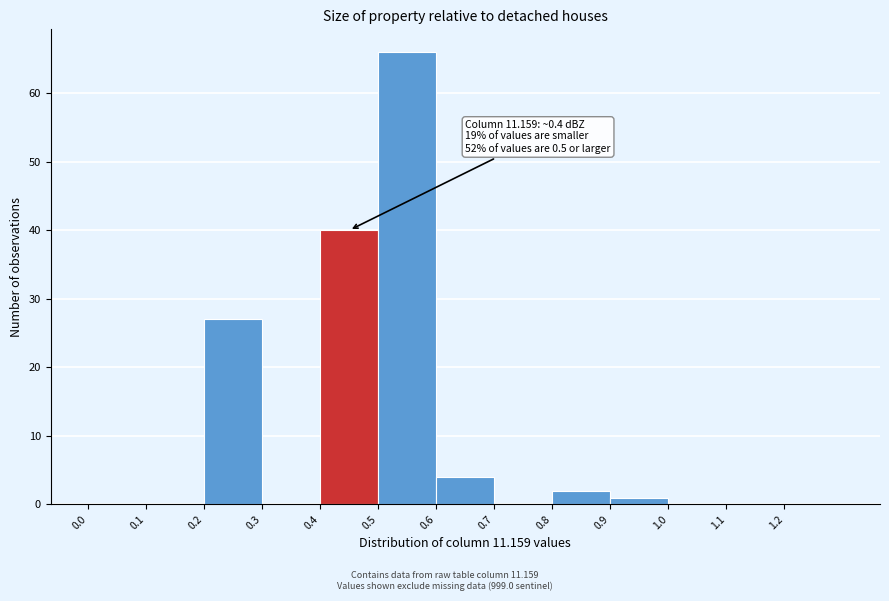

Over which range of the x-axis is the bar tallest?

0.5 to 0.6